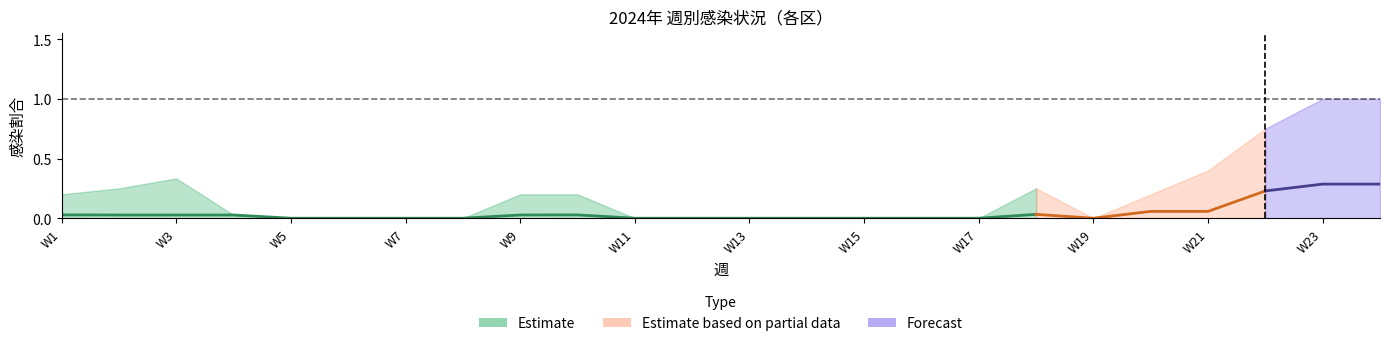

Which has a higher value, 23 or 15?

23